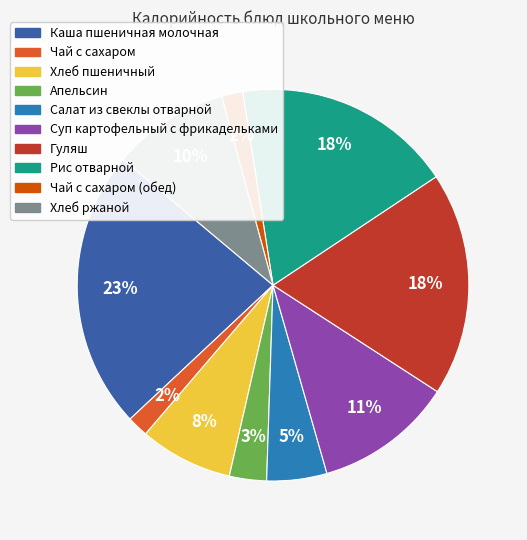

To the nearest percent, what is the difference between the largest and smallest slice percentages?

21%